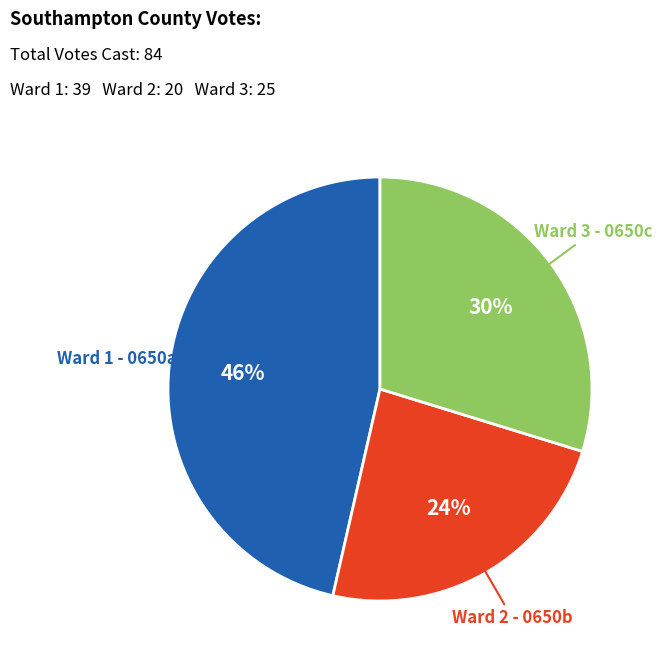

To the nearest percent, what is the average slice percentage?

33%